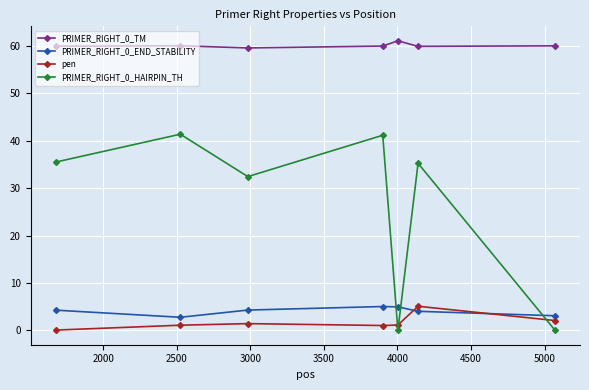

What is the greatest value displayed?

61.1